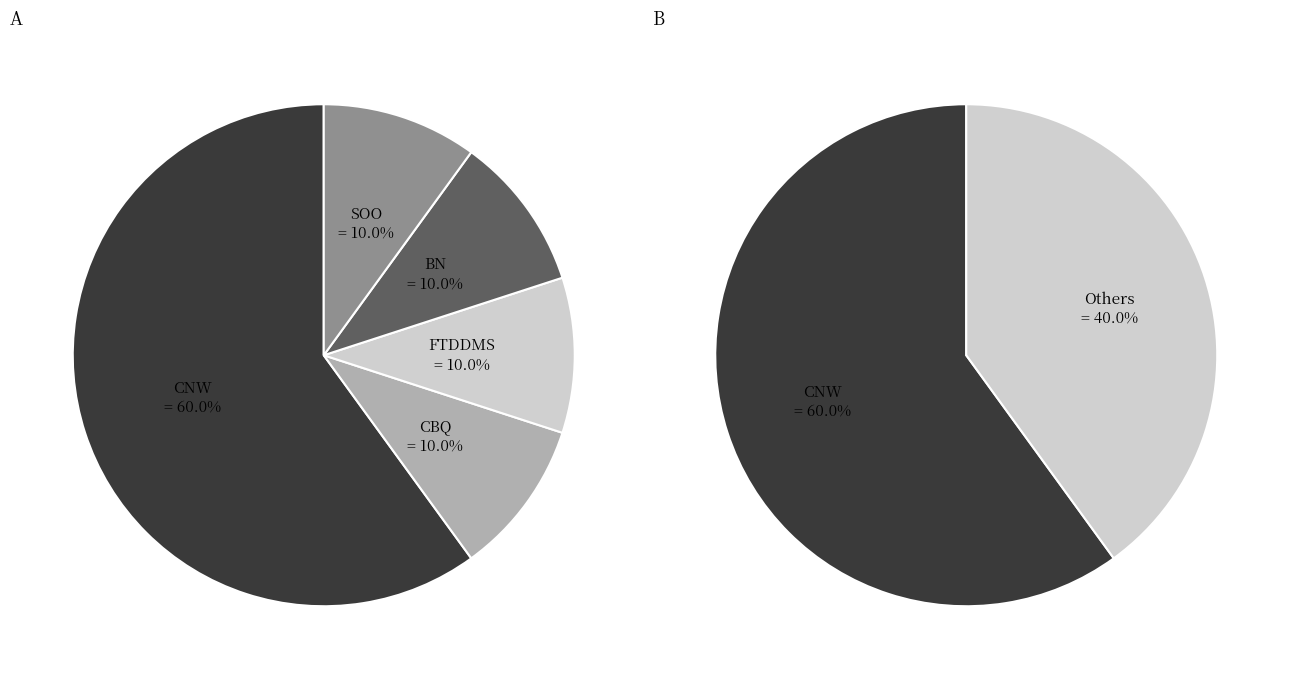

Which slice represents more than half of the pie?

CNW